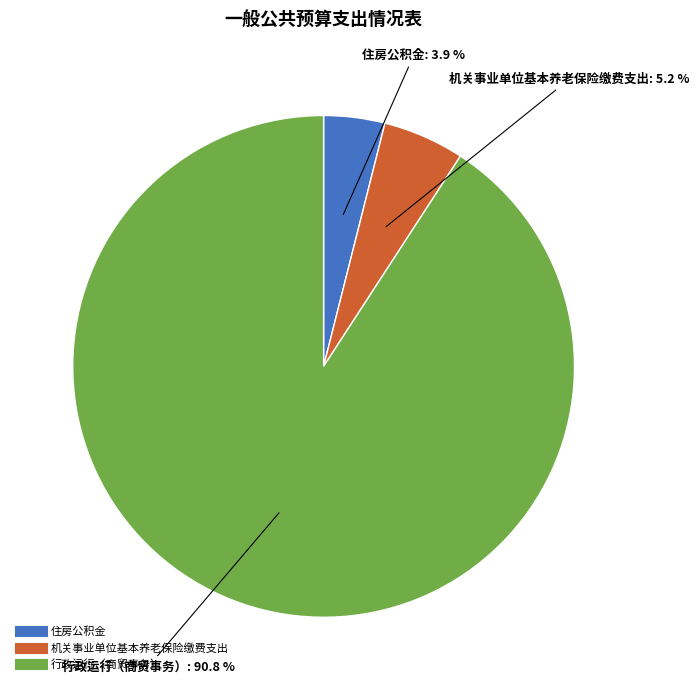

Is there any slice that represents more than half of the pie?

Yes